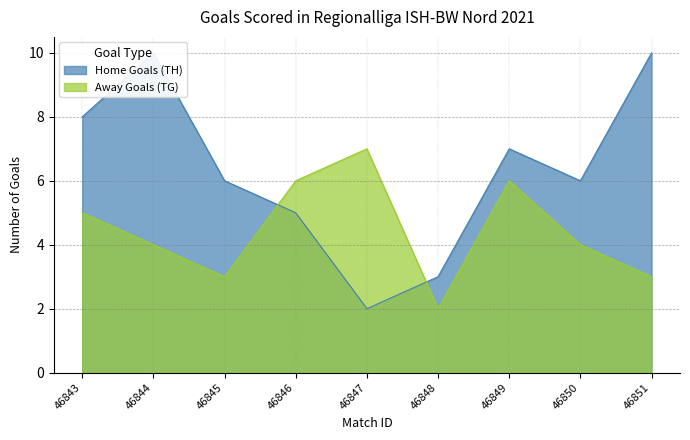

Is the value of Away Goals (TG) at 46844 greater than the value of Home Goals (TH) at 46851?

No